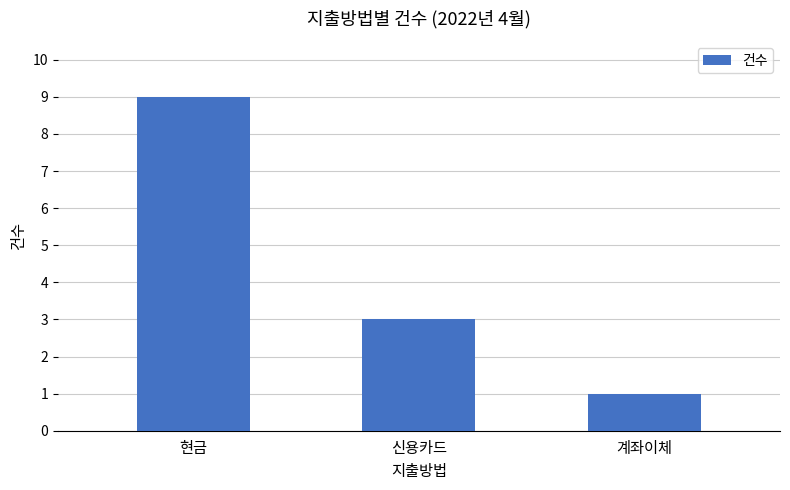

What is the greatest value displayed?

9